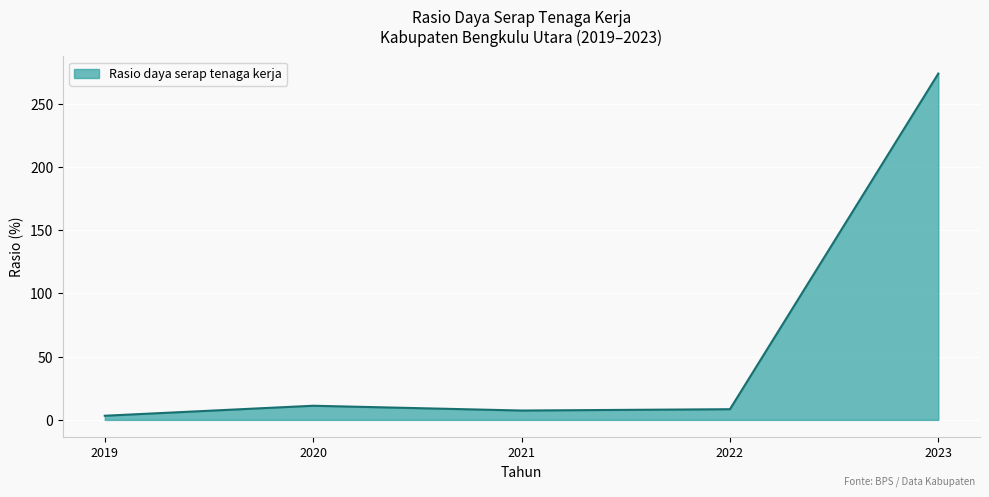

True or false: the data shows 8.5 at 2022.

True